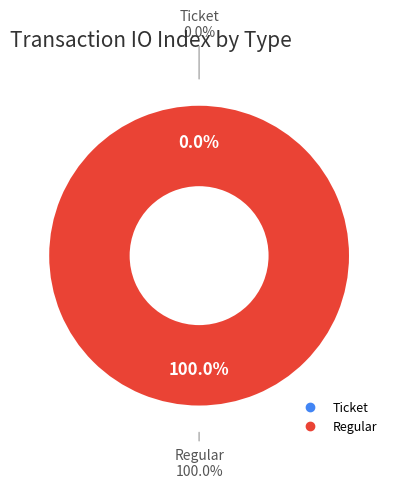

Count the number of slices in the pie.

2